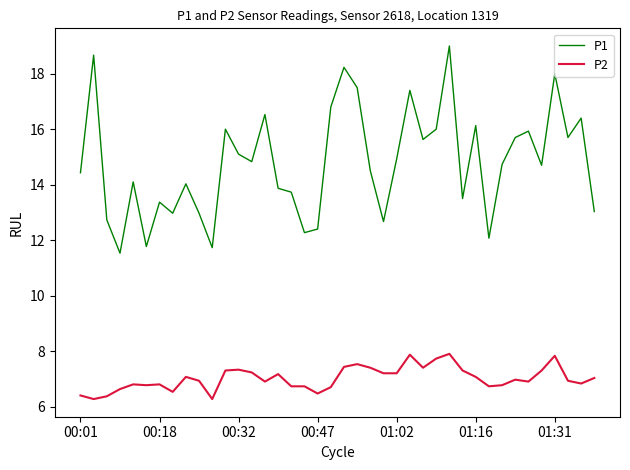

True or false: P2 and P1 intersect in this chart.

False